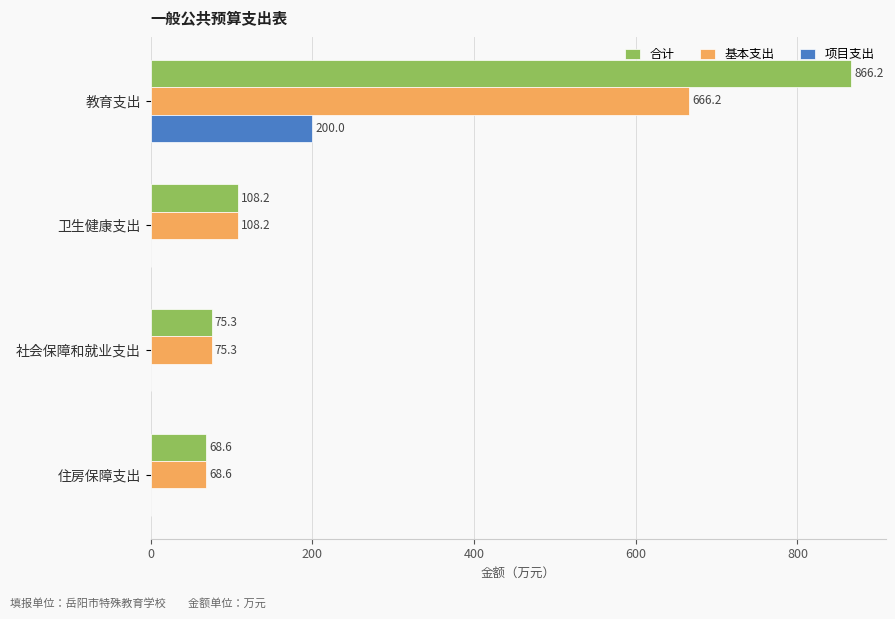

What is the sum of the 合计 values at 住房保障支出 and 教育支出?

934.8